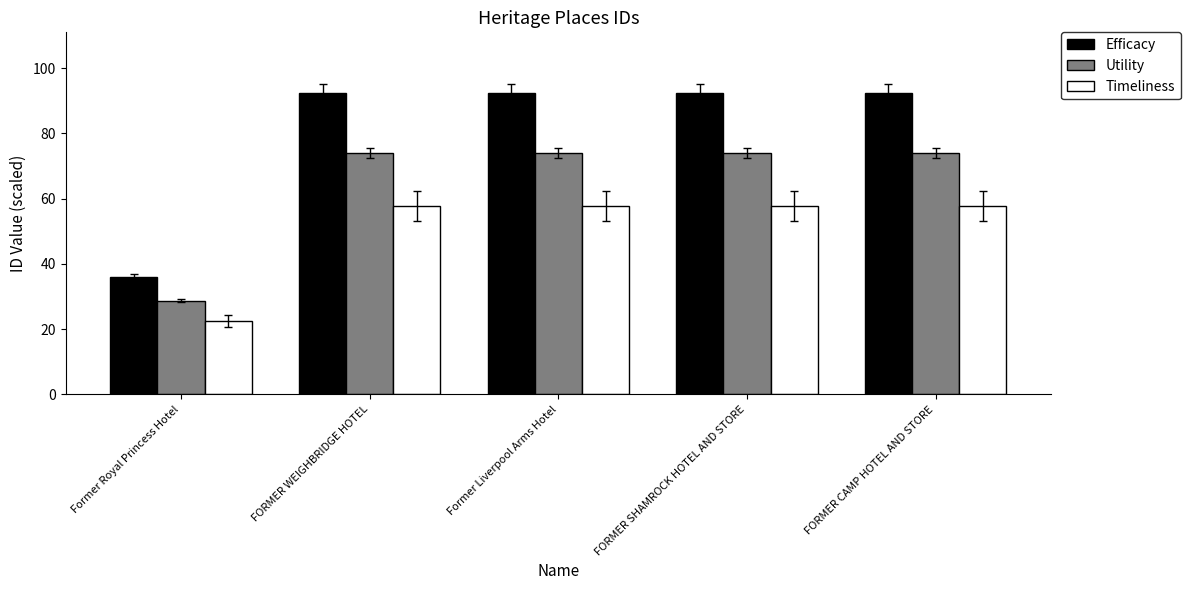

How many bars are there in total?

15